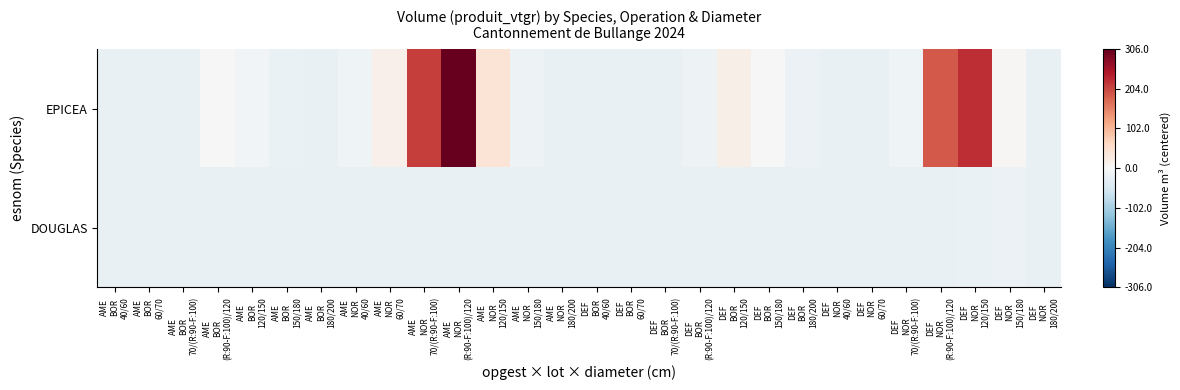

Between AME
BOR
40/60 and AME
NOR
180/200, which is larger?

AME
BOR
40/60